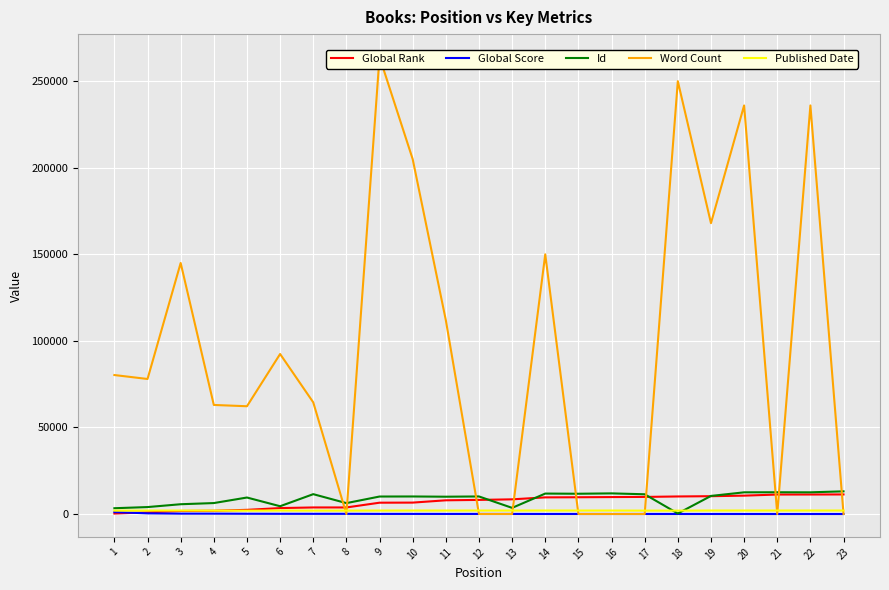

Is this an area chart (filled region under the line)?

No